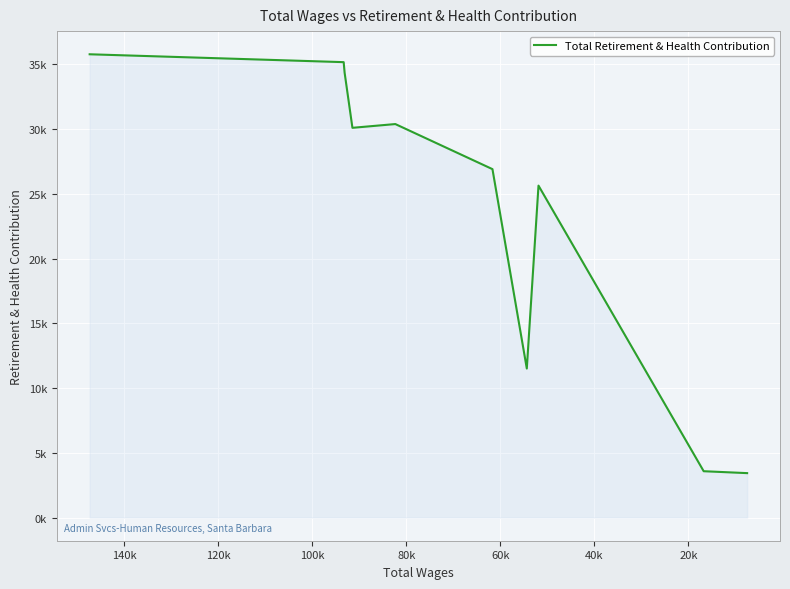

What is the smallest value displayed?

3431